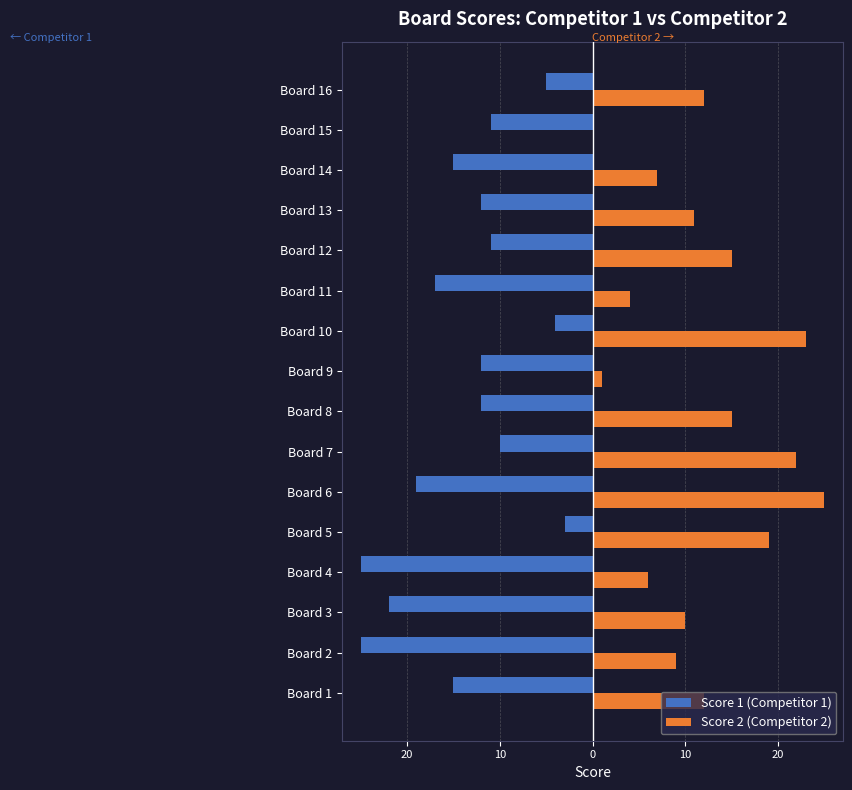

Which series has the largest range (max minus min)?

Score 2 (Competitor 2)